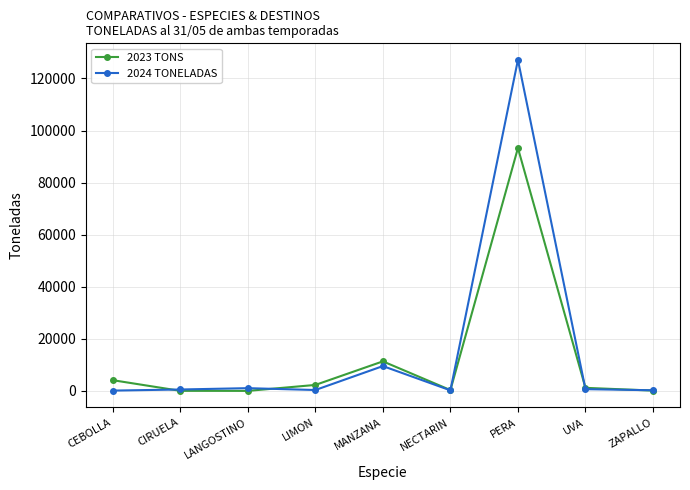

Is the value of 2024 TONELADAS at UVA greater than the value of 2023 TONS at MANZANA?

No